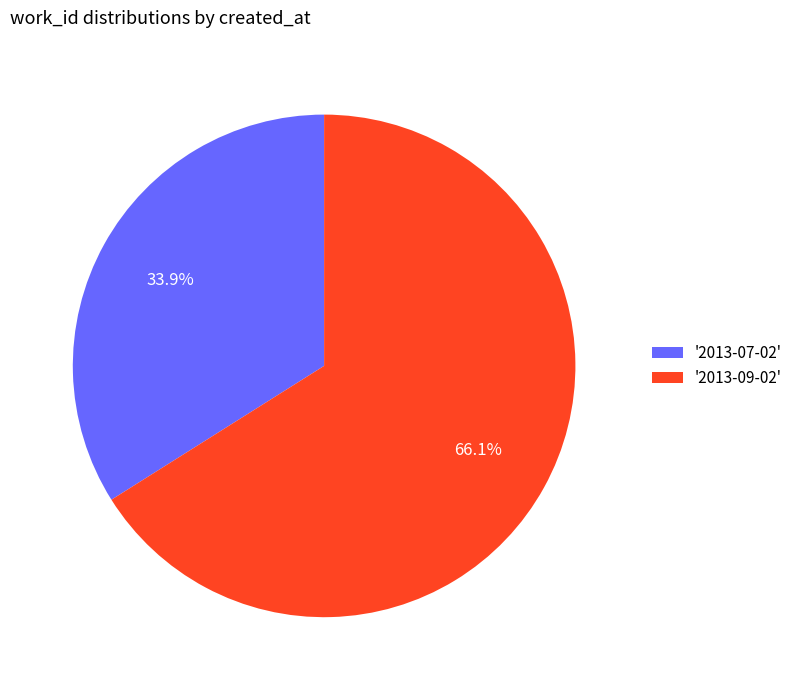

How many slices are in this pie chart?

2